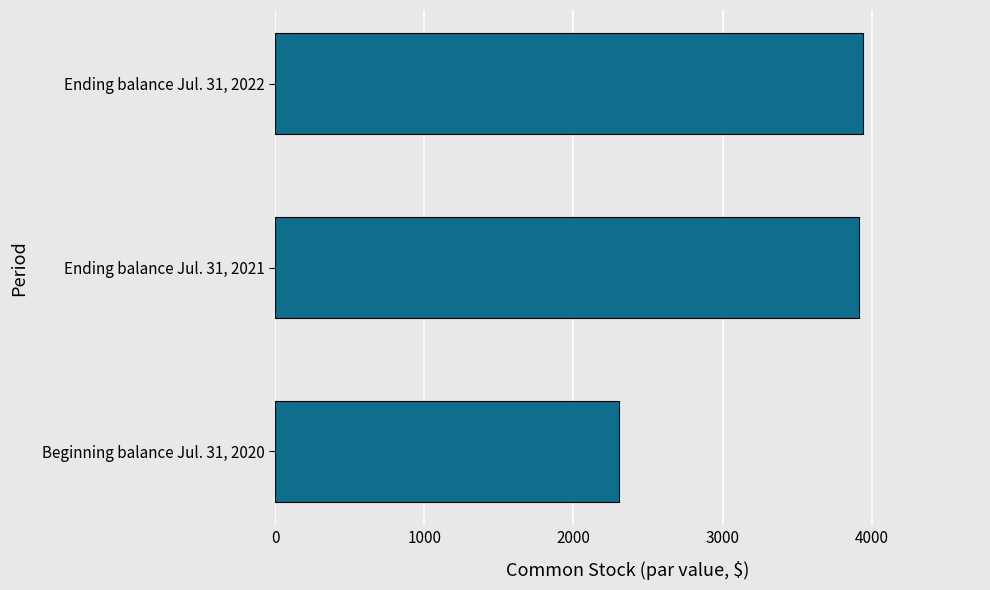

At which label is the value closest to 3121?

Ending balance Jul. 31, 2021